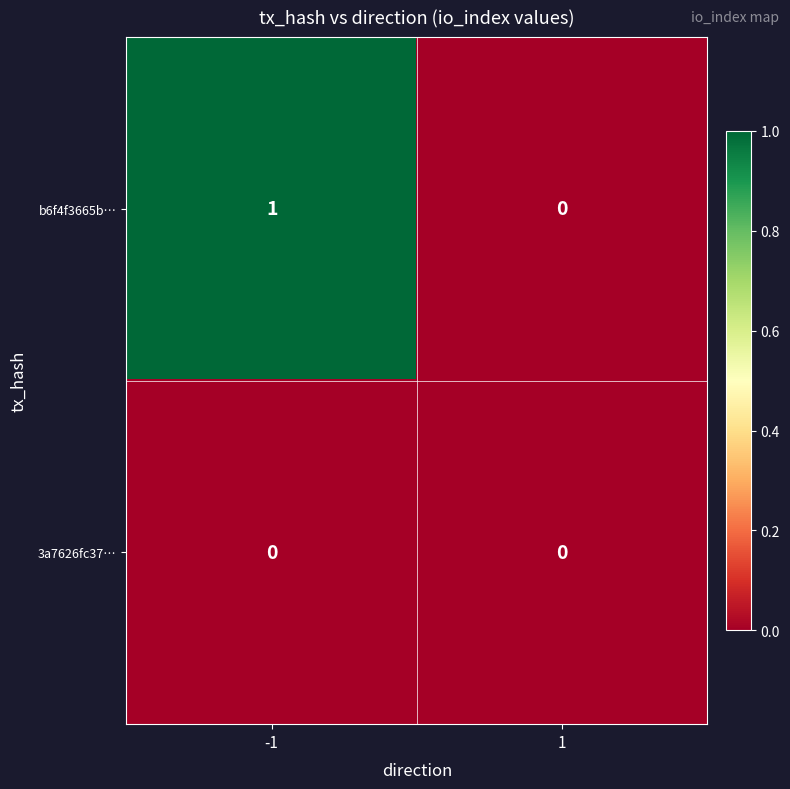

The value of b6f4f3665b… at -1 is 1. True or false?

True